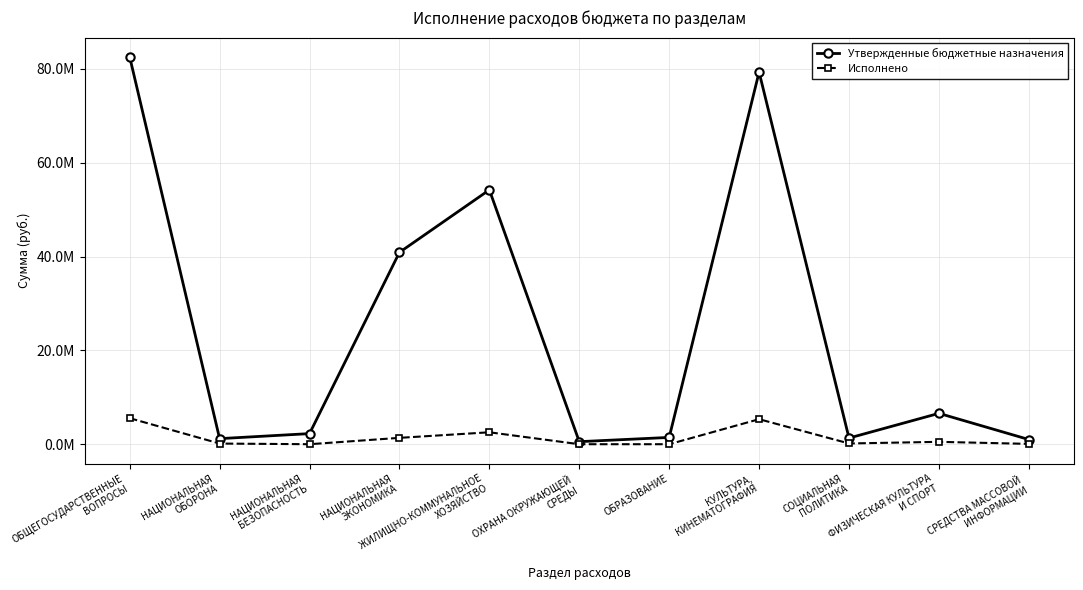

What are all the series names shown in the legend?

Утвержденные бюджетные назначения, Исполнено